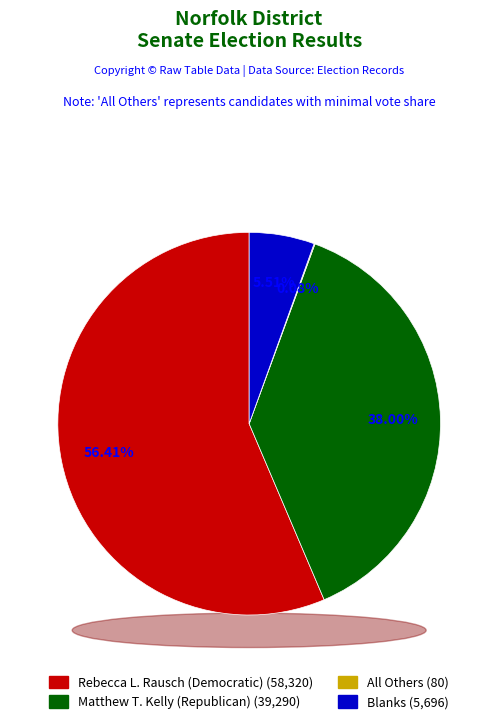

Count the number of slices in the pie.

4